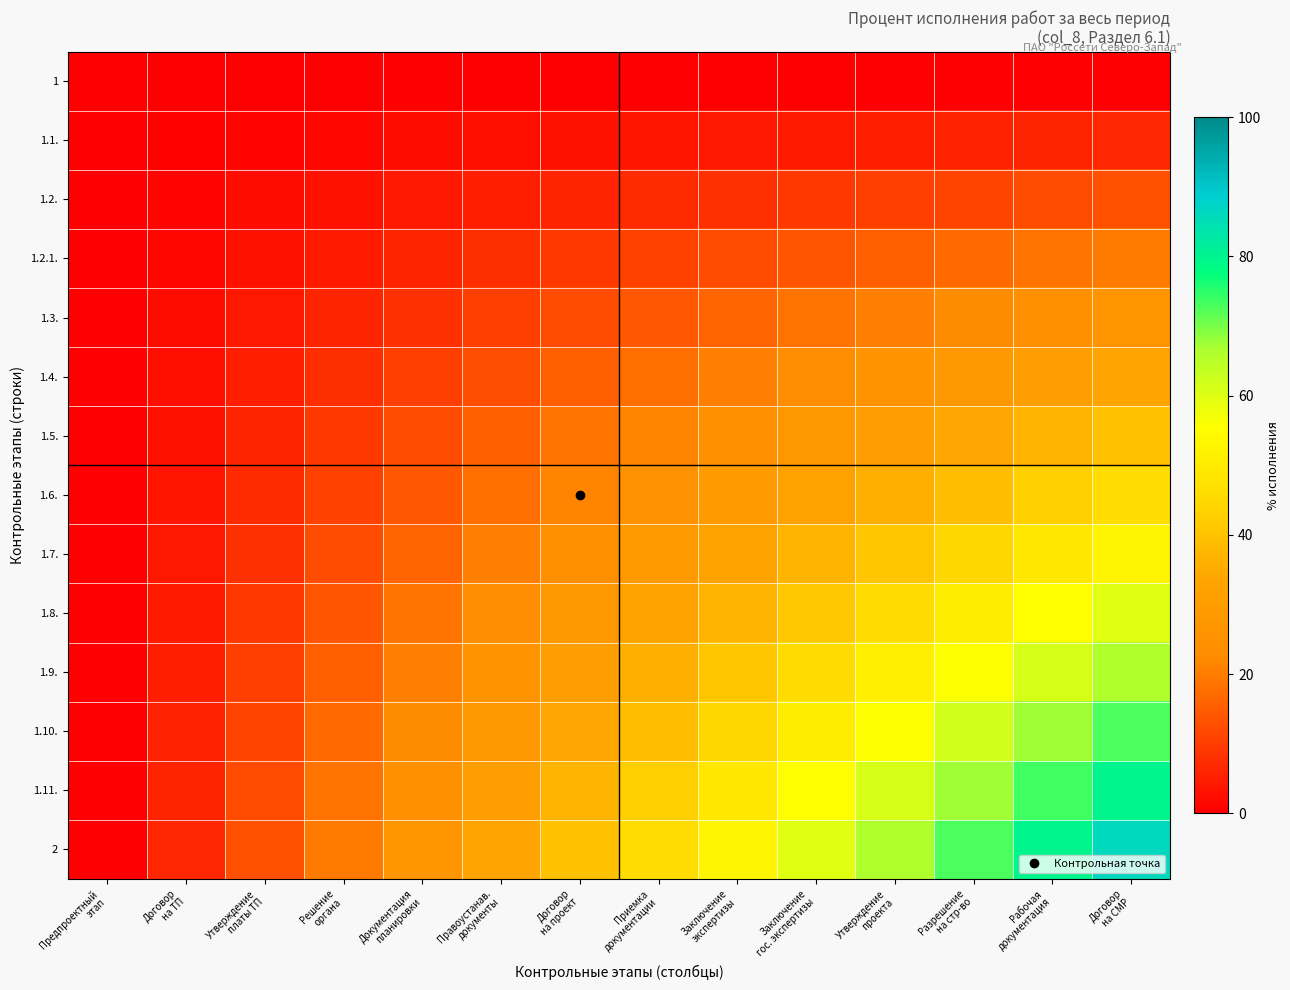

Which label corresponds to the smallest value in the chart?

Предпроектный
этап